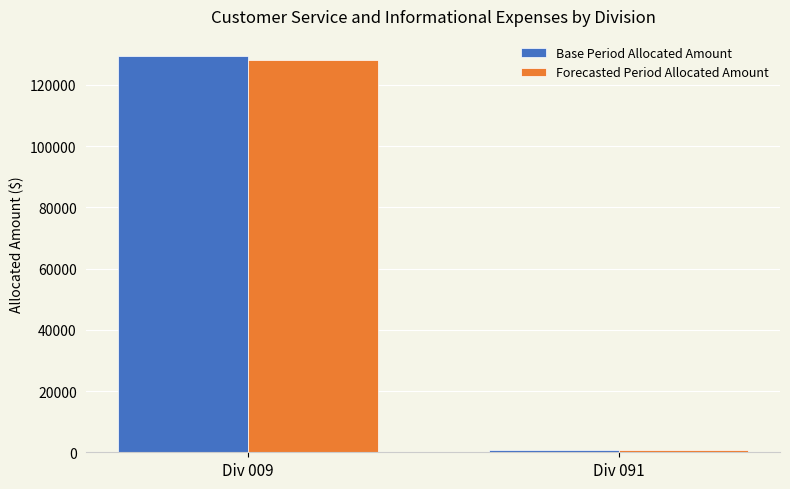

What is the total value across all series at Div 009?

257794.5